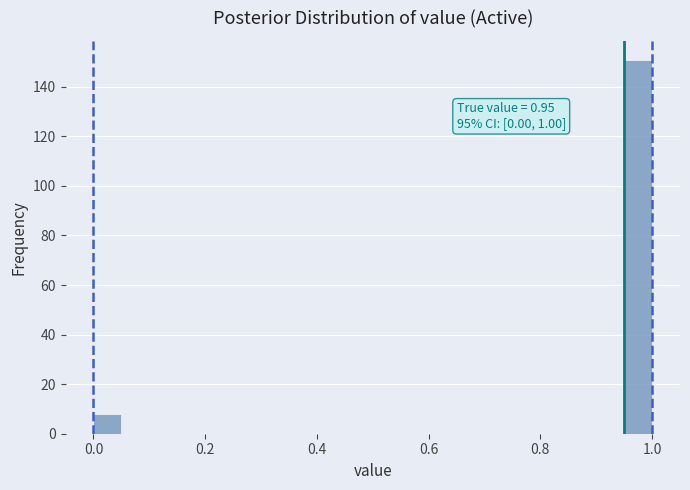

Around what value on the x-axis is the tallest bar? Give the approximate position of its centre, as read against the axis.

0.98